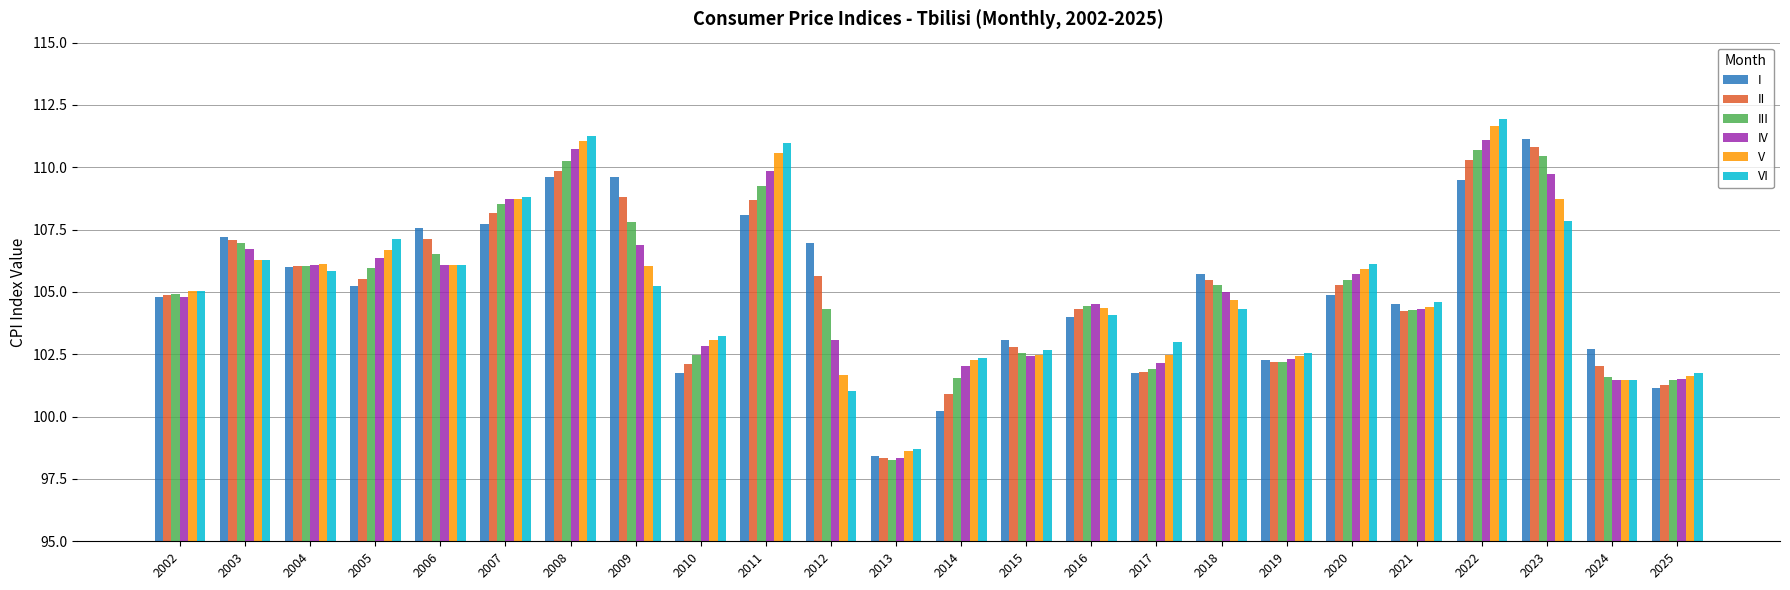

What is the sum of the V values at 2013 and 2019?

201.1